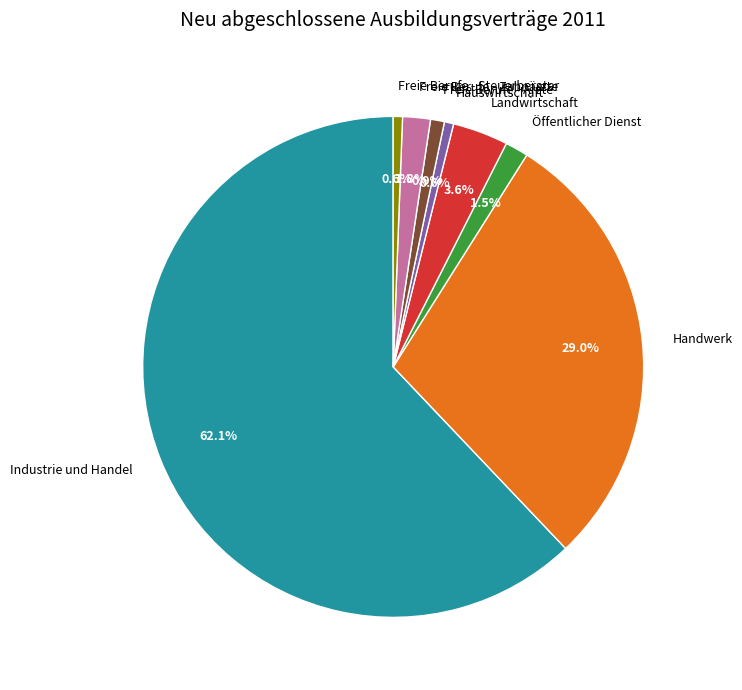

Is there any slice that represents more than half of the pie?

Yes